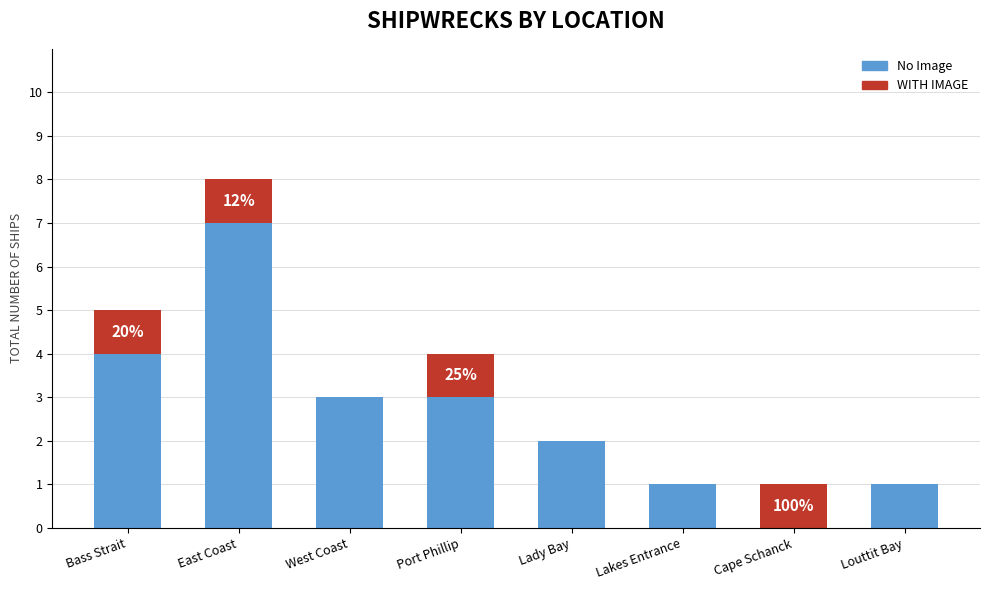

At which category is the sum across all series the highest?

East Coast